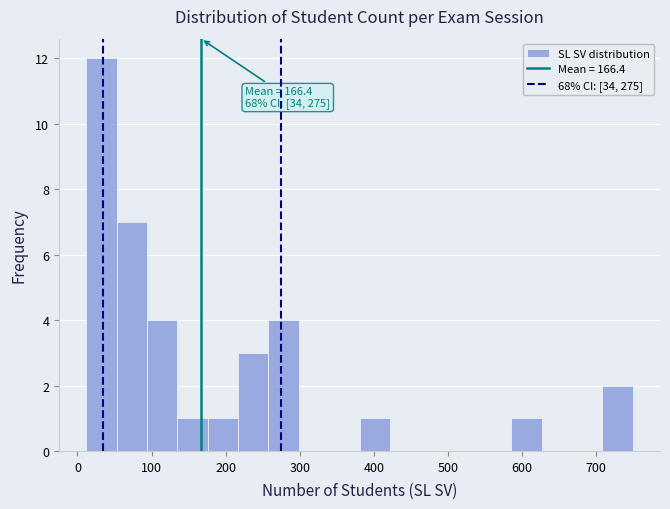

Which range on the x-axis has the tallest bar?

10 to 50